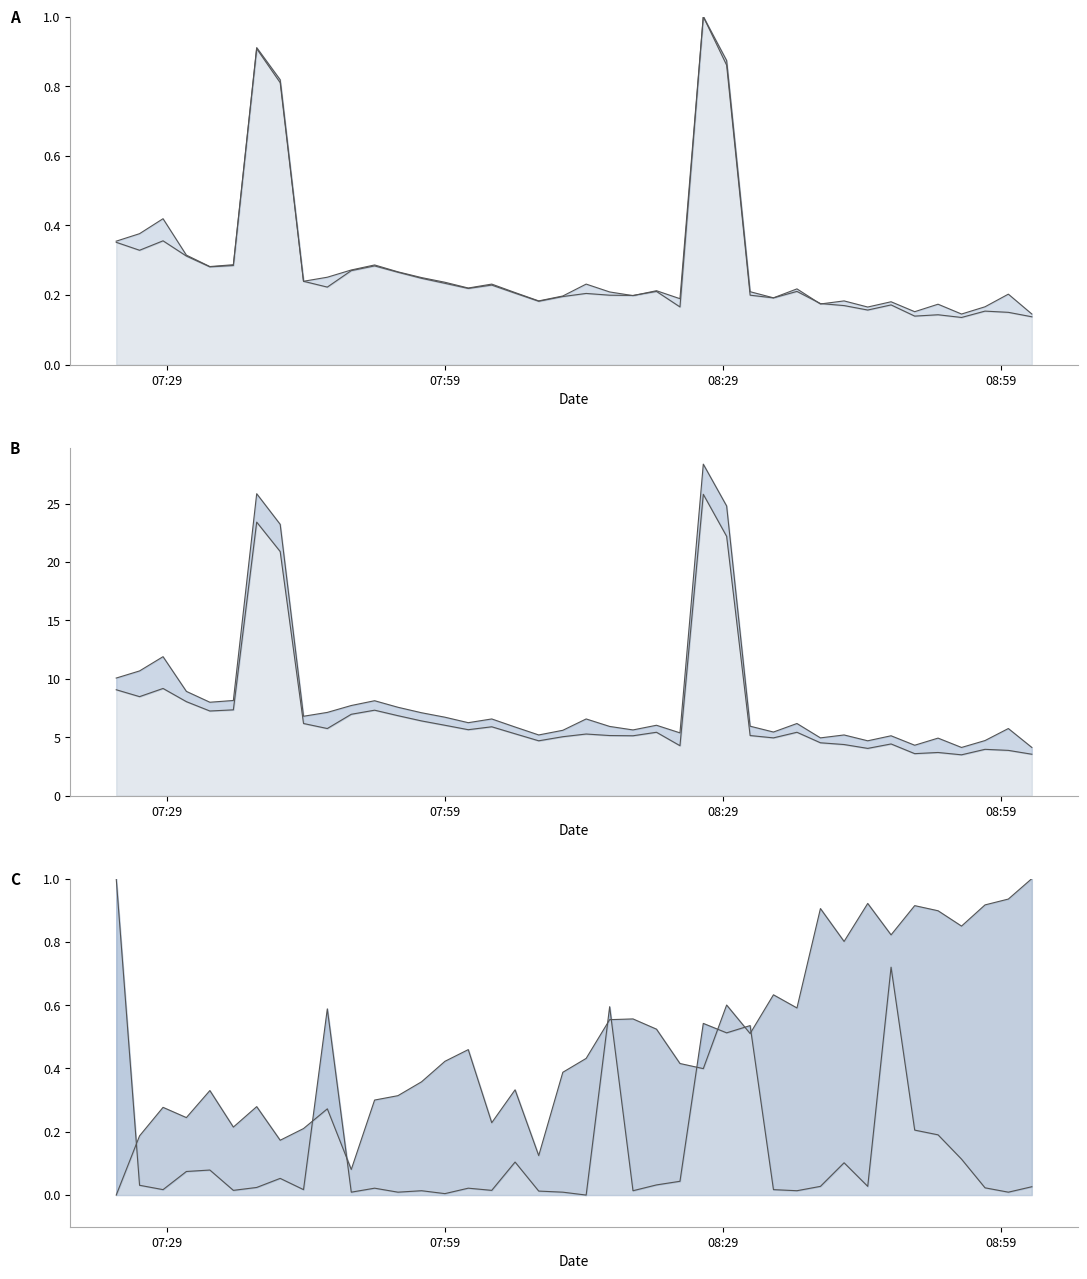

The max_cycle line series shows 0.0 at 07:59. True or false?

True